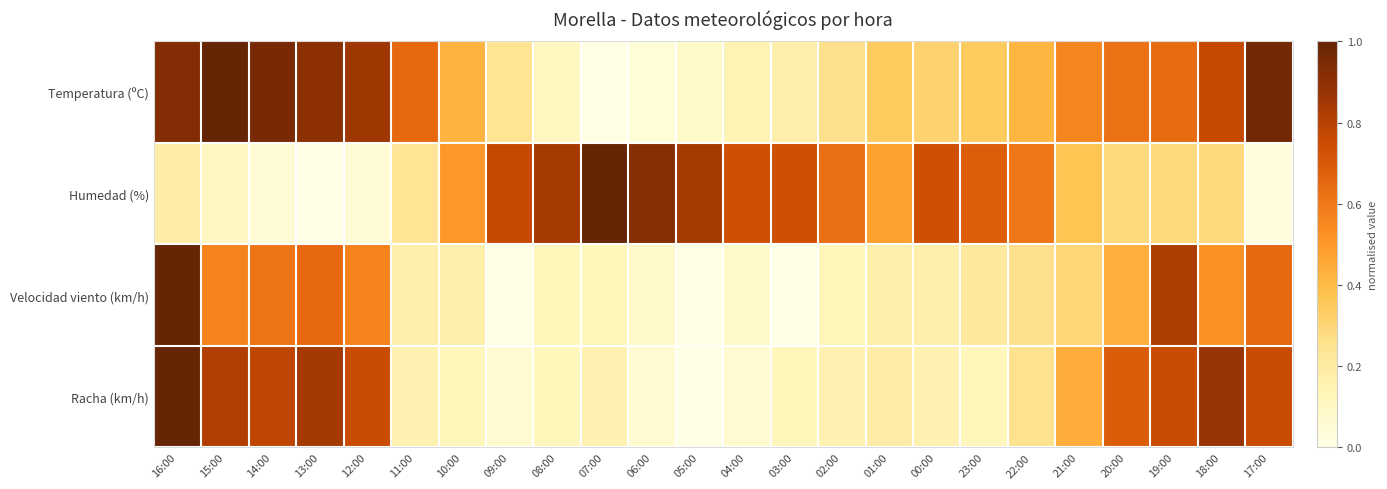

Reading left to right, extract all data points from this chart.

Temperatura (ºC): 16:00=0.9	15:00=1.0	14:00=1.0	13:00=0.9	12:00=0.9	11:00=0.6	10:00=0.4	09:00=0.2	08:00=0.1	07:00=0.0	06:00=0.0	05:00=0.1	04:00=0.1	03:00=0.2	02:00=0.3	01:00=0.3	00:00=0.3	23:00=0.3	22:00=0.4	21:00=0.6	20:00=0.6	19:00=0.6	18:00=0.8	17:00=1.0
Humedad (%): 16:00=0.2	15:00=0.1	14:00=0.1	13:00=0.0	12:00=0.1	11:00=0.2	10:00=0.5	09:00=0.8	08:00=0.8	07:00=1.0	06:00=0.9	05:00=0.8	04:00=0.7	03:00=0.7	02:00=0.6	01:00=0.5	00:00=0.7	23:00=0.7	22:00=0.6	21:00=0.4	20:00=0.3	19:00=0.3	18:00=0.3	17:00=0.0
Velocidad viento (km/h): 16:00=1.0	15:00=0.6	14:00=0.6	13:00=0.7	12:00=0.6	11:00=0.2	10:00=0.2	09:00=0.0	08:00=0.1	07:00=0.1	06:00=0.1	05:00=0.0	04:00=0.1	03:00=0.0	02:00=0.1	01:00=0.2	00:00=0.2	23:00=0.2	22:00=0.3	21:00=0.3	20:00=0.4	19:00=0.8	18:00=0.5	17:00=0.7
Racha (km/h): 16:00=1.0	15:00=0.8	14:00=0.8	13:00=0.8	12:00=0.8	11:00=0.2	10:00=0.1	09:00=0.1	08:00=0.1	07:00=0.2	06:00=0.1	05:00=0.0	04:00=0.1	03:00=0.1	02:00=0.2	01:00=0.2	00:00=0.2	23:00=0.1	22:00=0.2	21:00=0.4	20:00=0.7	19:00=0.8	18:00=0.9	17:00=0.8